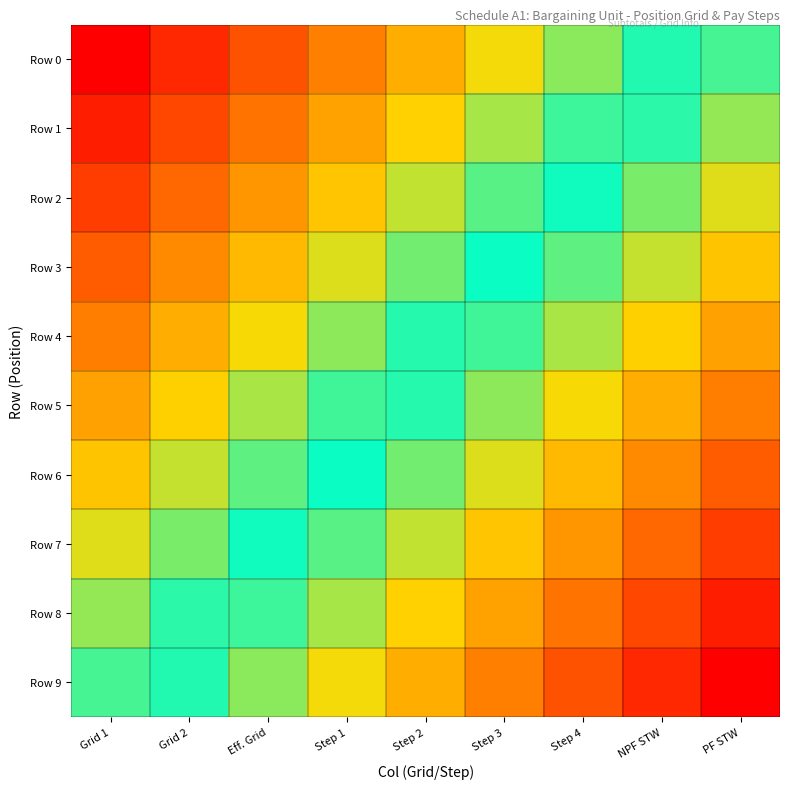

Rank the series at Step 4 from highest to lowest value.

Row 0, Row 1, Row 2, Row 3, Row 4, Row 5, Row 6, Row 7, Row 8, Row 9